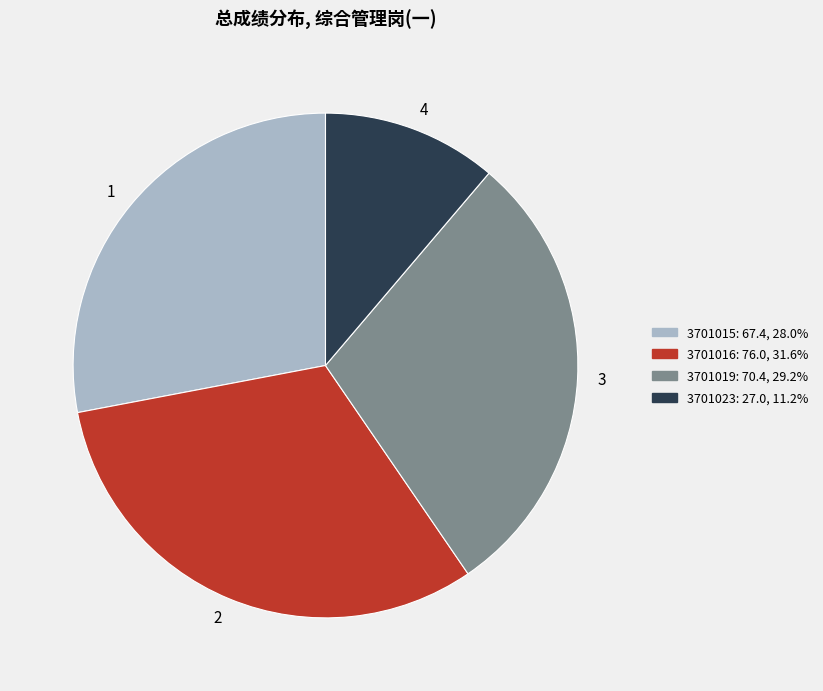

Is the sum of 3701023: 27.0, 11.2% and 3701015: 67.4, 28.0% greater than half?

No